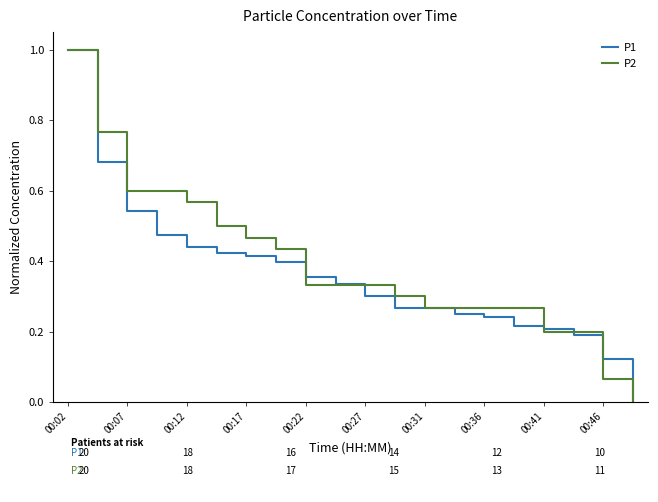

How many lines are shown in the chart?

2